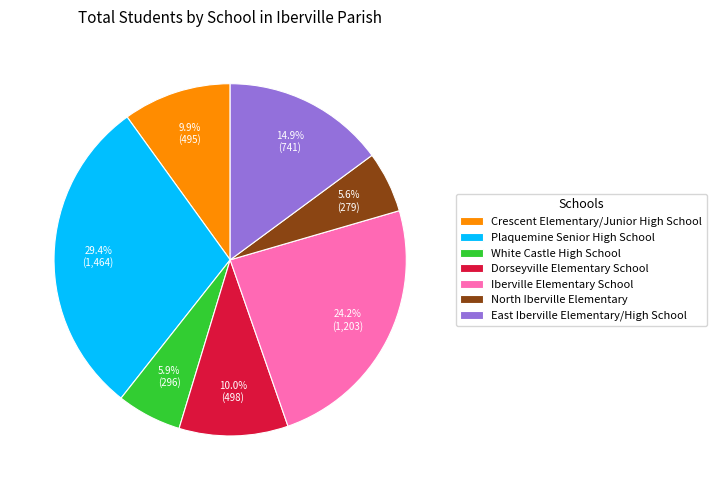

What percentage do Crescent Elementary/Junior High School and East Iberville Elementary/High School together represent?

24.8%